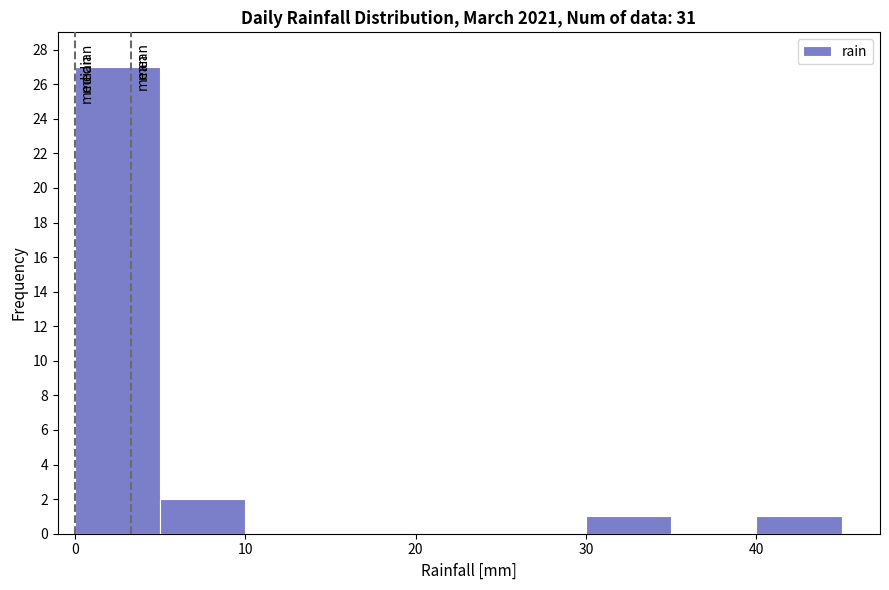

Which range on the x-axis has the tallest bar?

0 to 5